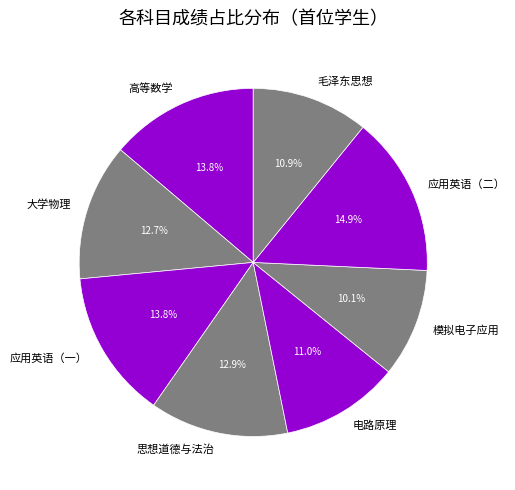

Approximately how many times larger is the value at 思想道德与法治 compared to 应用英语（一）?

0.9